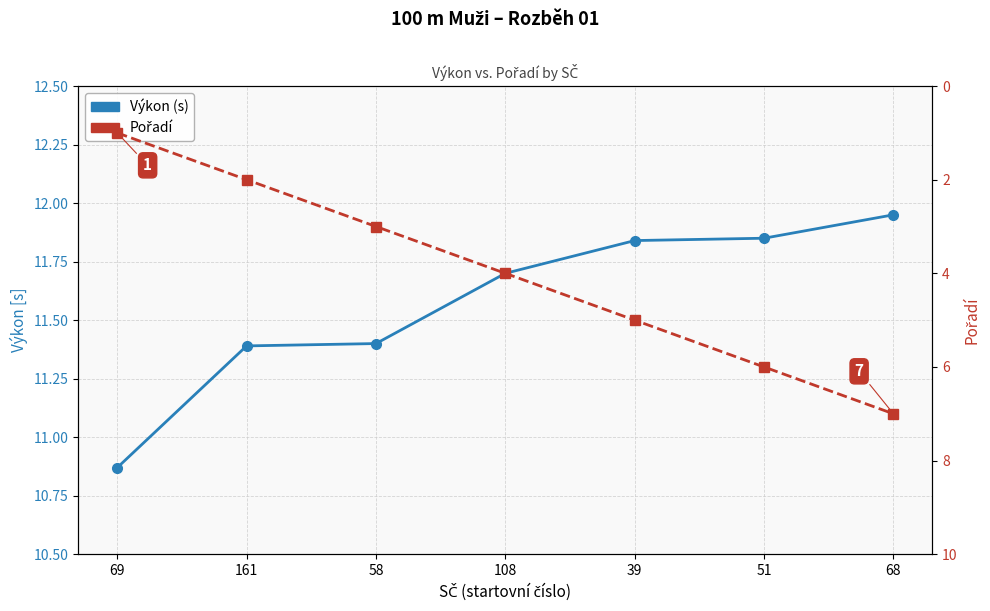

At which category is the sum across all series the highest?

68